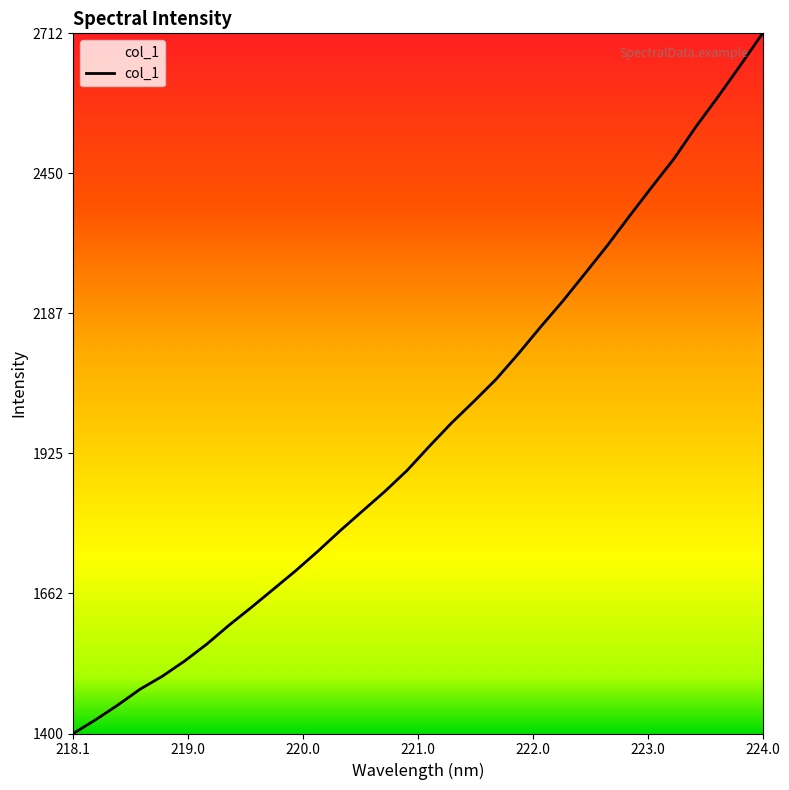

True or false: there are more than 2 points higher than both neighbors.

False